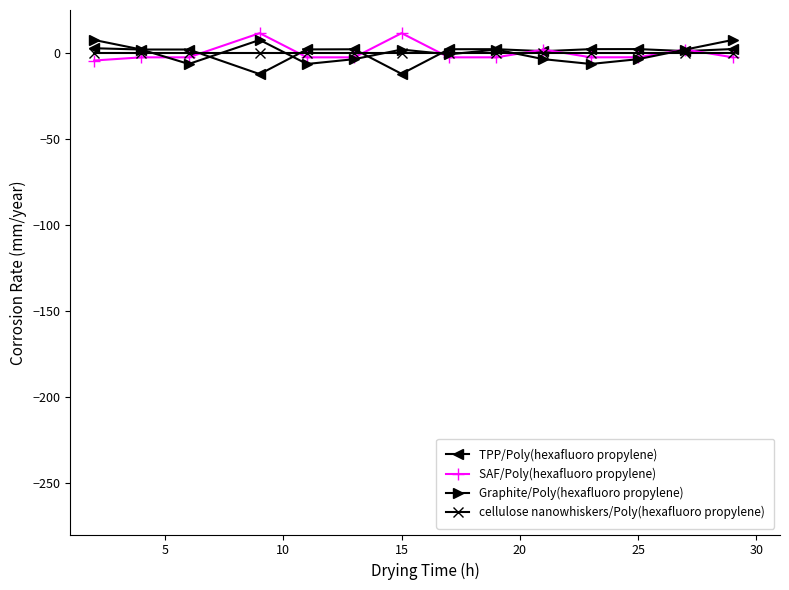

What is the value of the TPP/Poly(hexafluoro propylene) point at the 7th from the left?

-12.1